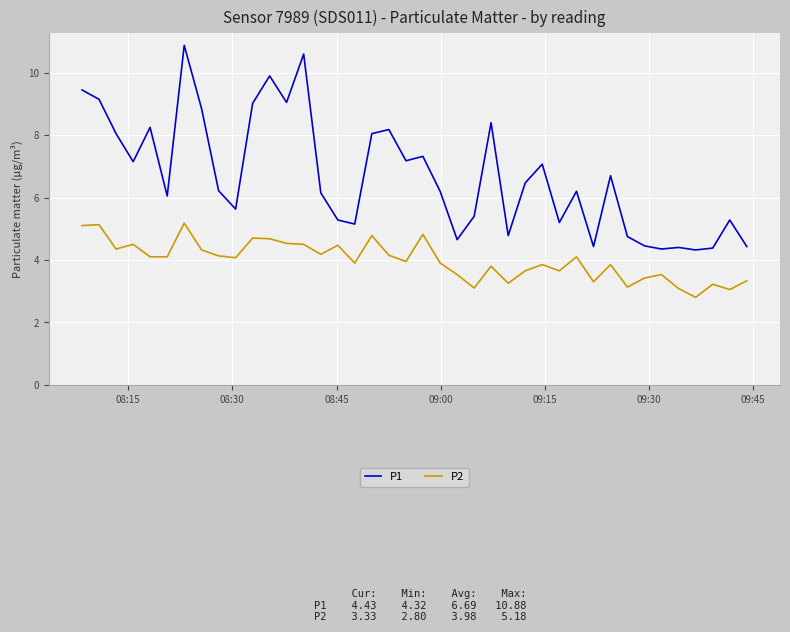

How many values in the P1 series exceed 6?

24